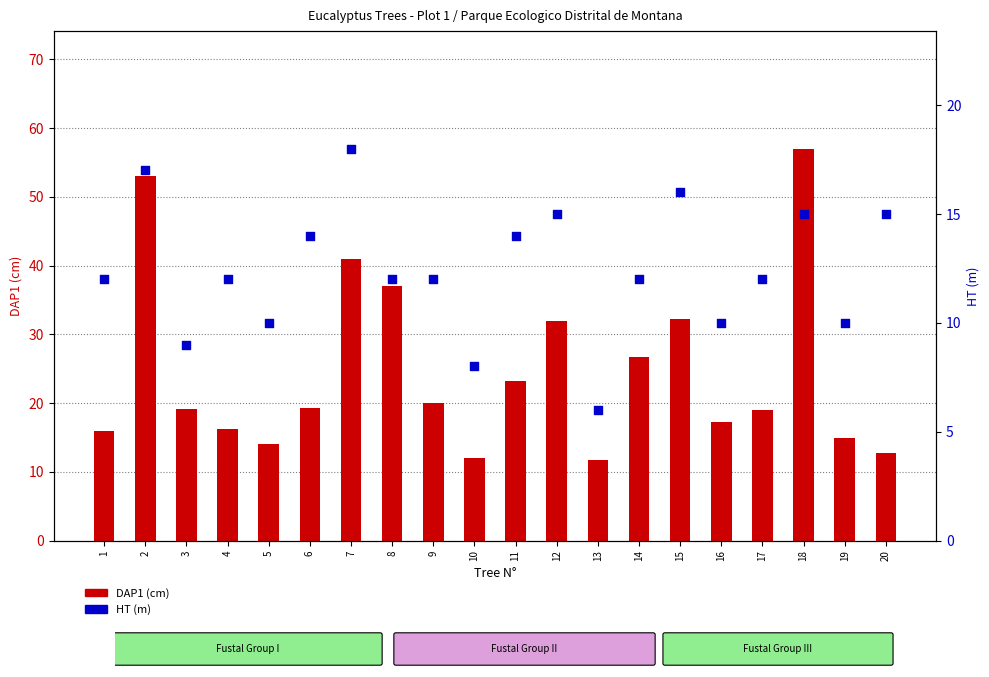

What are all the series names shown in the legend?

DAP1 (cm), HT (m)